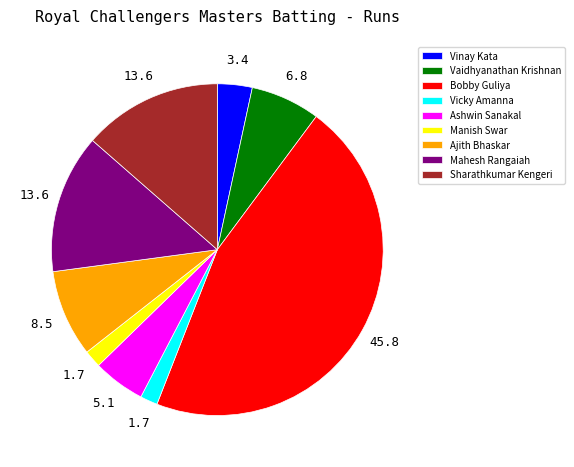

Is there a majority slice in this chart?

No